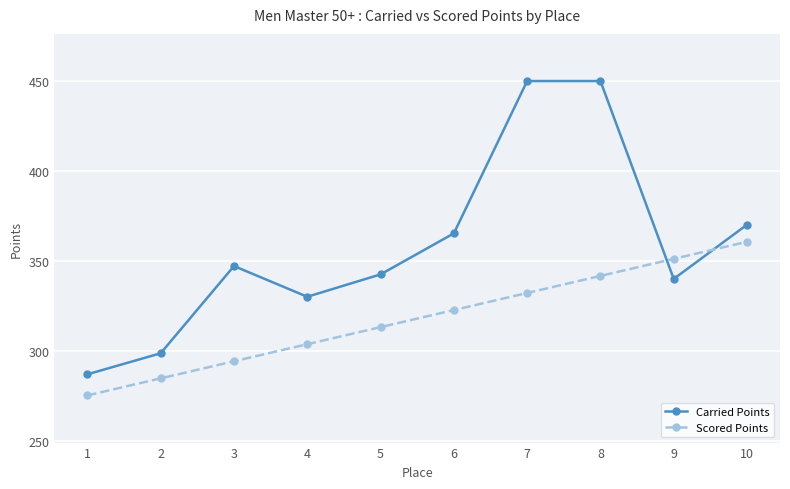

Is it true that Scored Points equals 452.8 at 3?

False